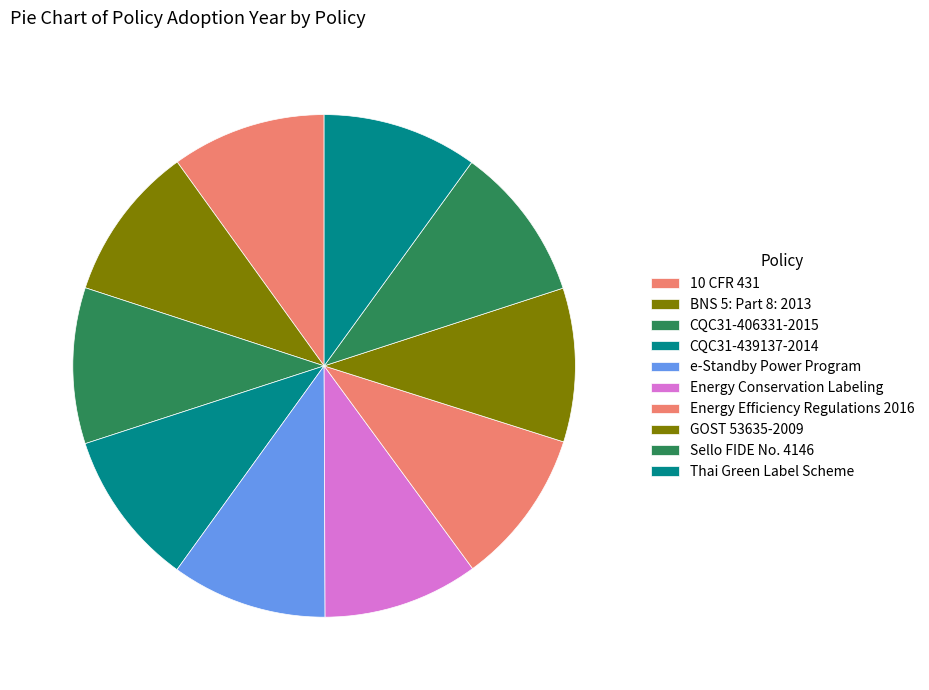

True or false: e-Standby Power Program accounts for 10% of the total.

True